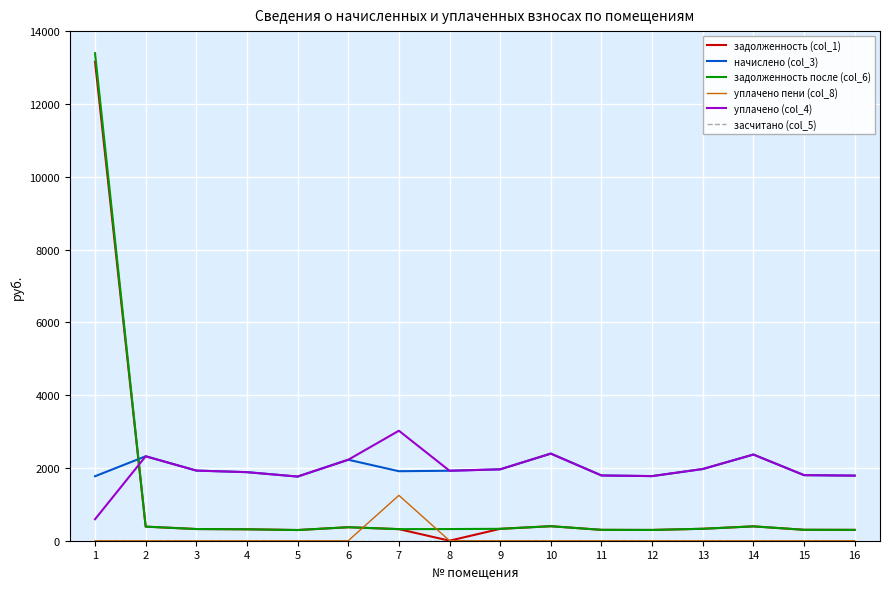

True or false: уплачено пени (col_8) and начислено (col_3) cross at least once.

False